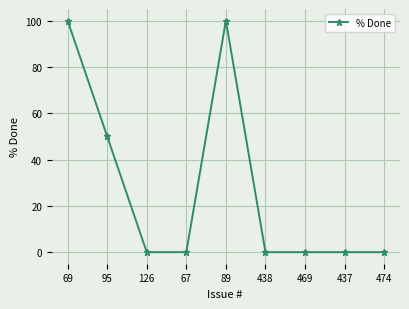

Is it true that the value at 67 is 31?

False